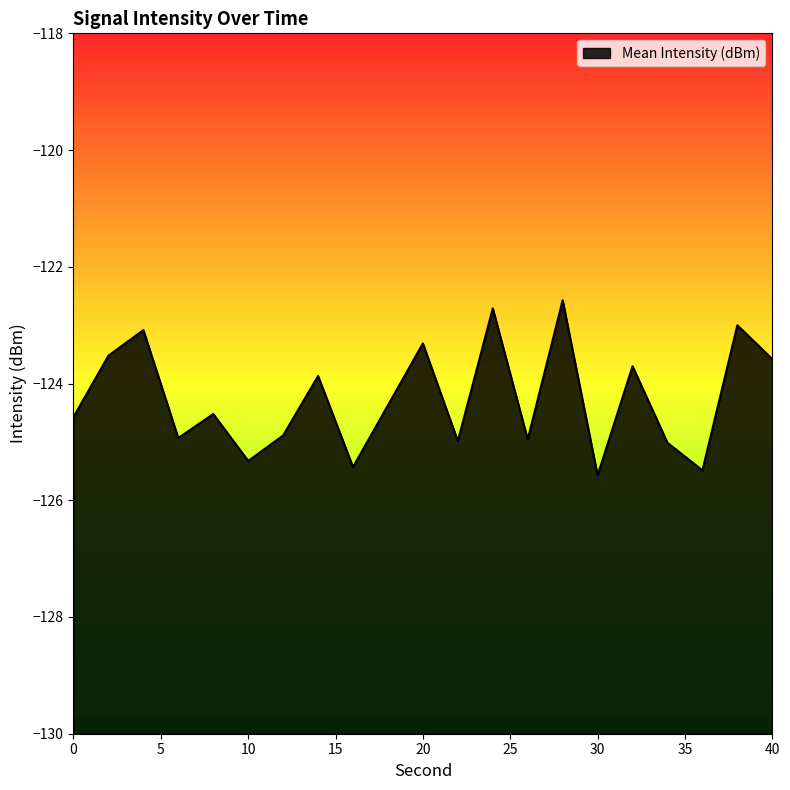

What is the sum of the values at 14 and 16?

-249.3